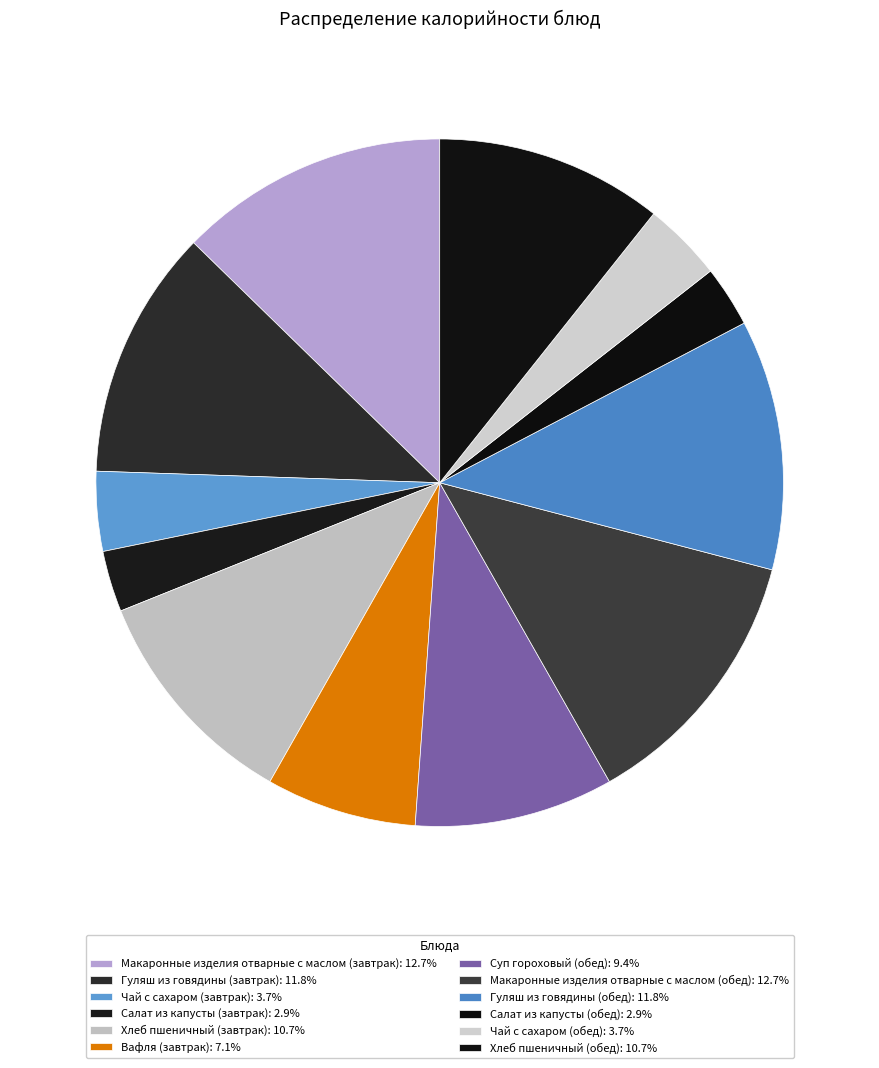

True or false: Хлеб пшеничный (завтрак) accounts for 2% of the total.

False